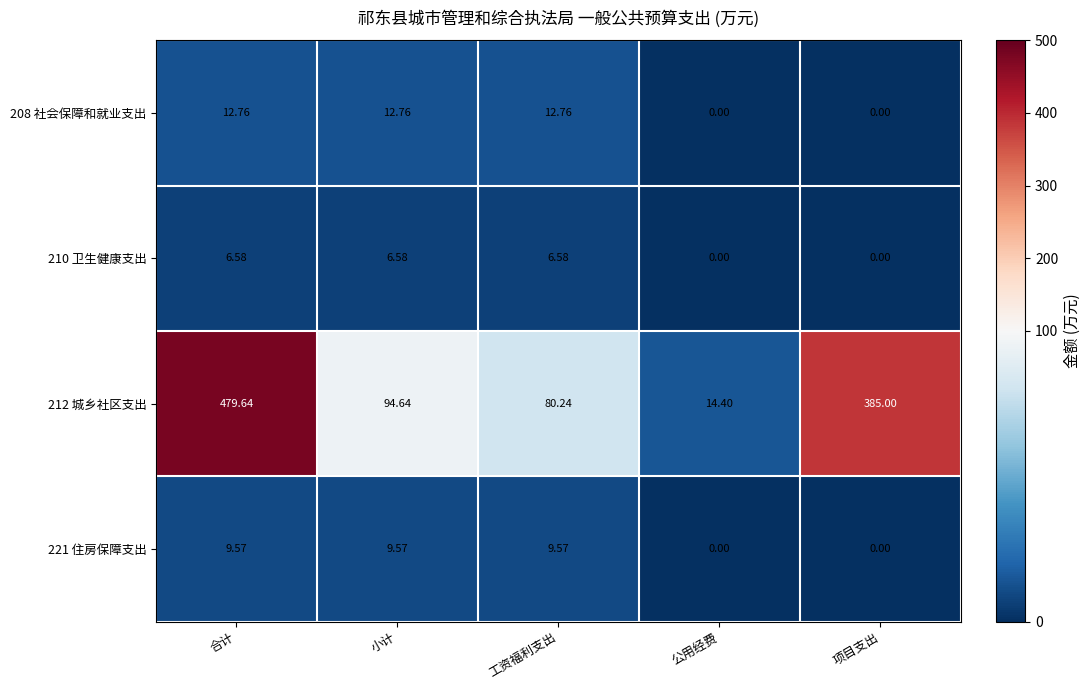

What is the difference between the highest and lowest values at 合计?

473.1